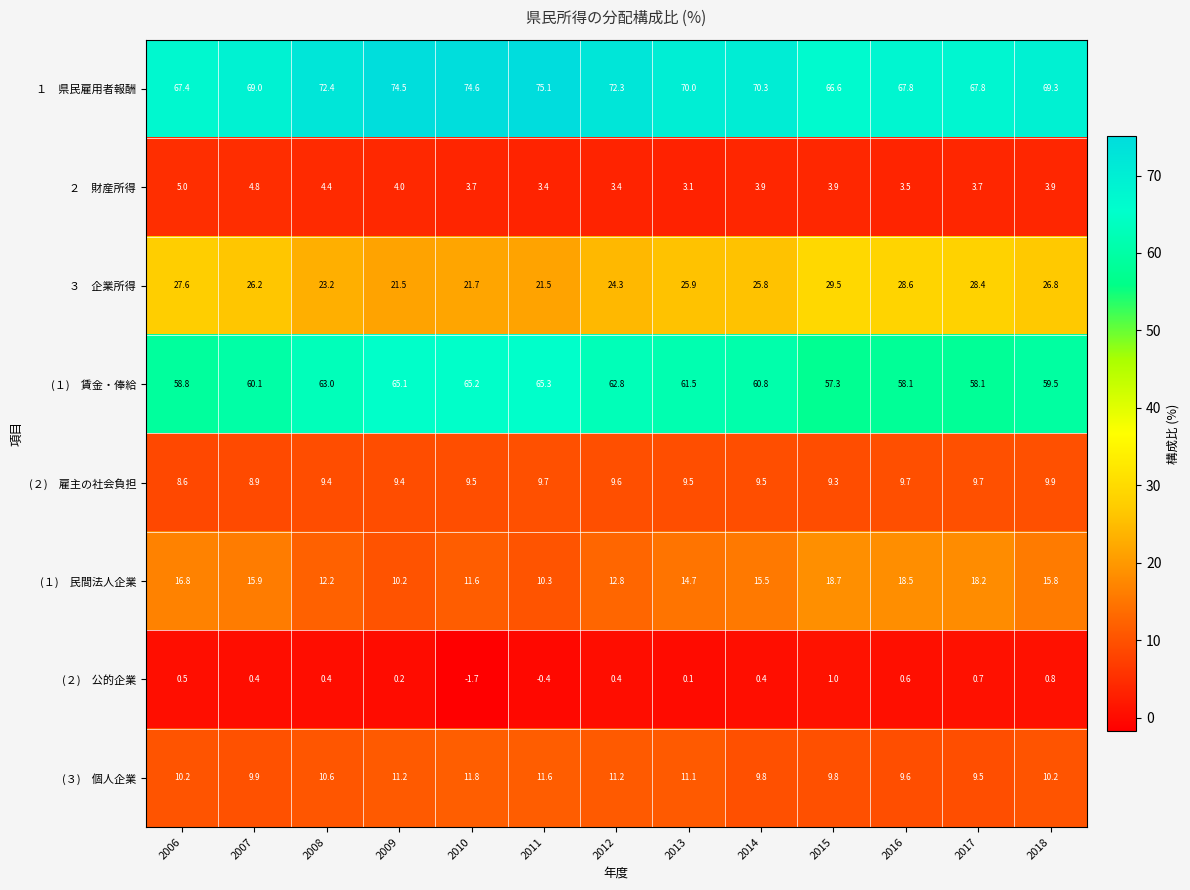

What is the spread (max minus min) of values at 2008?

72.0